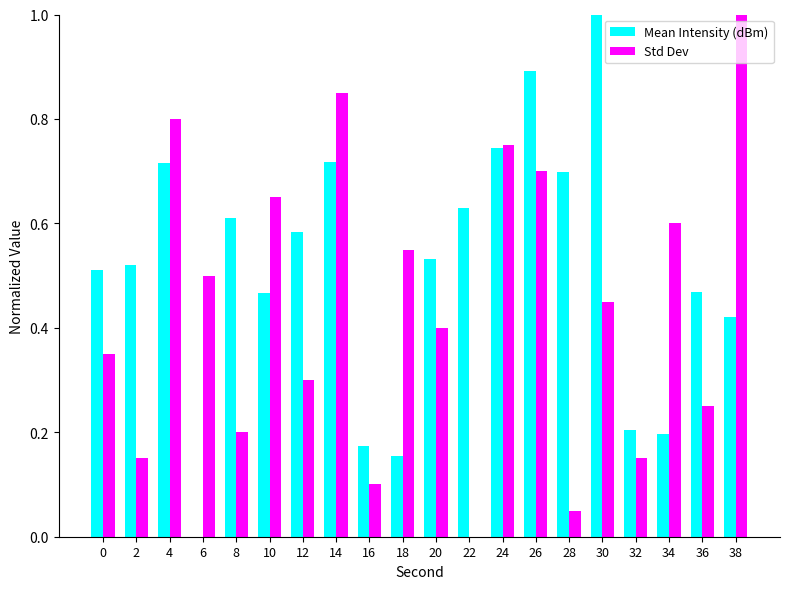

What is the sum of the Mean Intensity (dBm) values at 14 and 10?

1.2